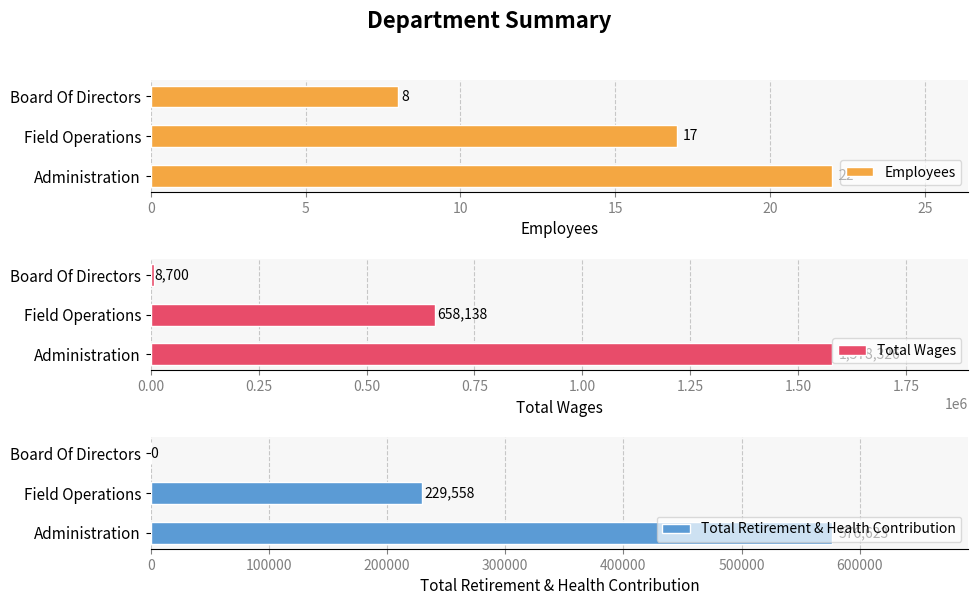

Reading left to right, transcribe all the data shown in this chart.

Employees: 22	17	8
Total Wages: 1578326	658138	8700
Total Retirement & Health Contribution: 576623	229558	0